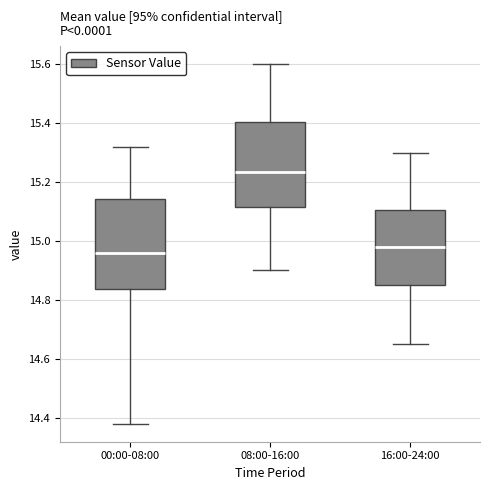

Reading left to right, read every box against the y-axis: the position of its median line, the range the box covers, and the ends of its whiskers. The values are not printed on the chart, so give them approximately, as read against the axis.

00:00-08:00: median 14.96, box 14.84 to 15.14, whiskers 14.38 to 15.32
08:00-16:00: median 15.24, box 15.12 to 15.40, whiskers 14.90 to 15.60
16:00-24:00: median 14.98, box 14.86 to 15.10, whiskers 14.66 to 15.30